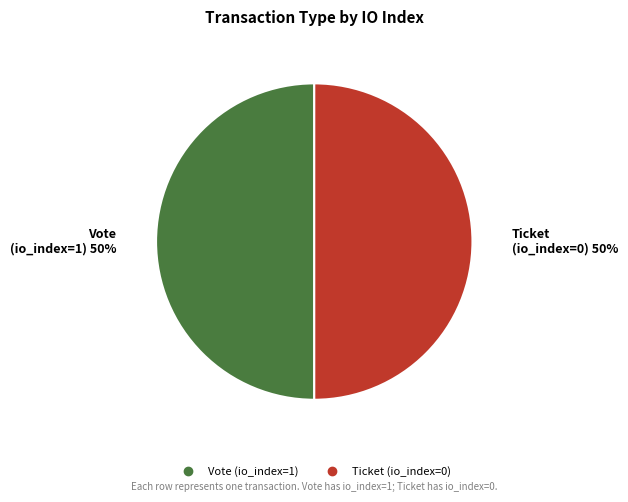

Is the sum of Vote (io_index=1) and Ticket (io_index=0) greater than half?

Yes